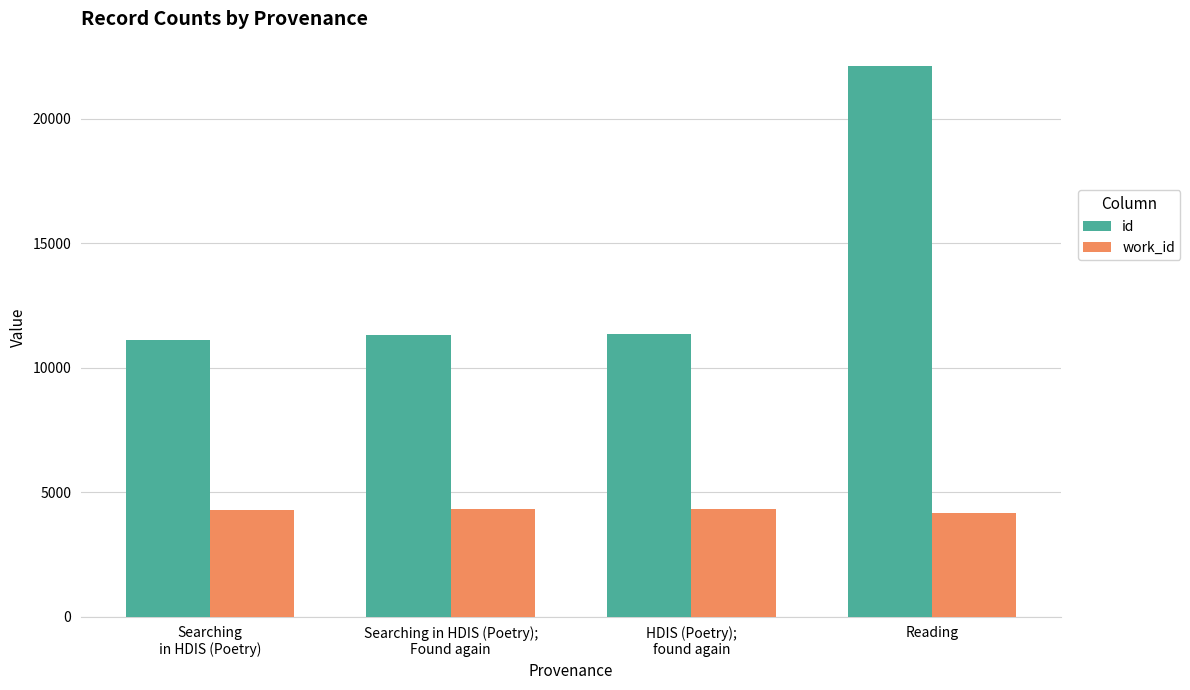

At which label does id reach its peak?

Reading